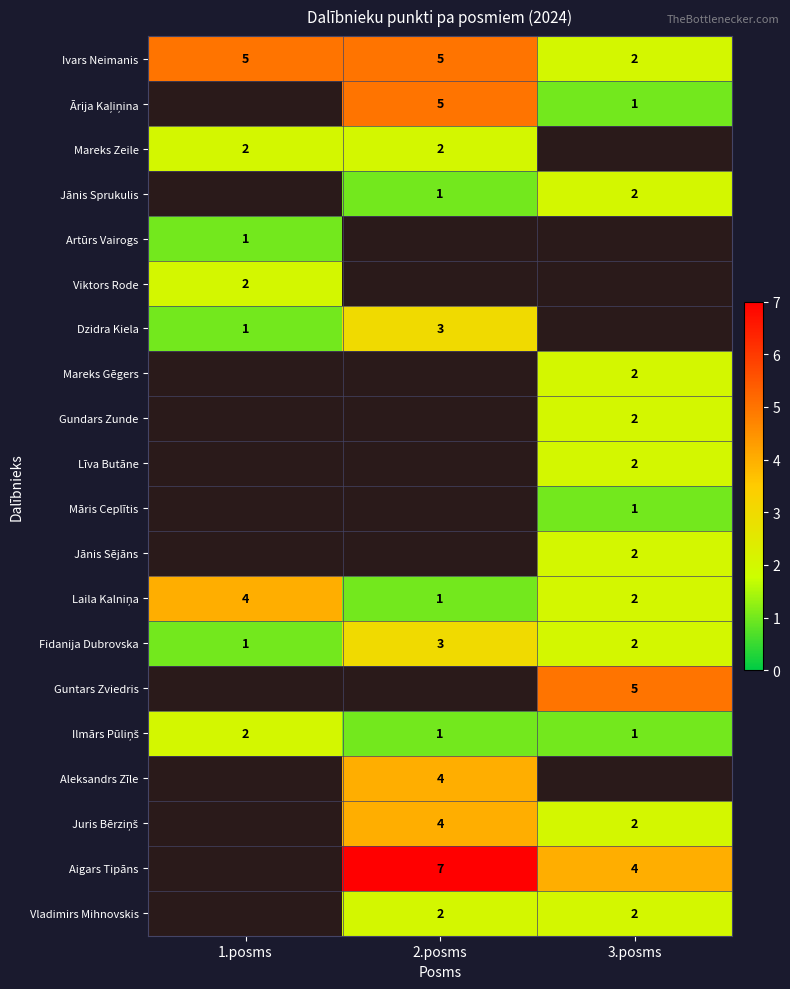

What is the difference between the maximum and minimum values in the Ivars Neimanis series?

3